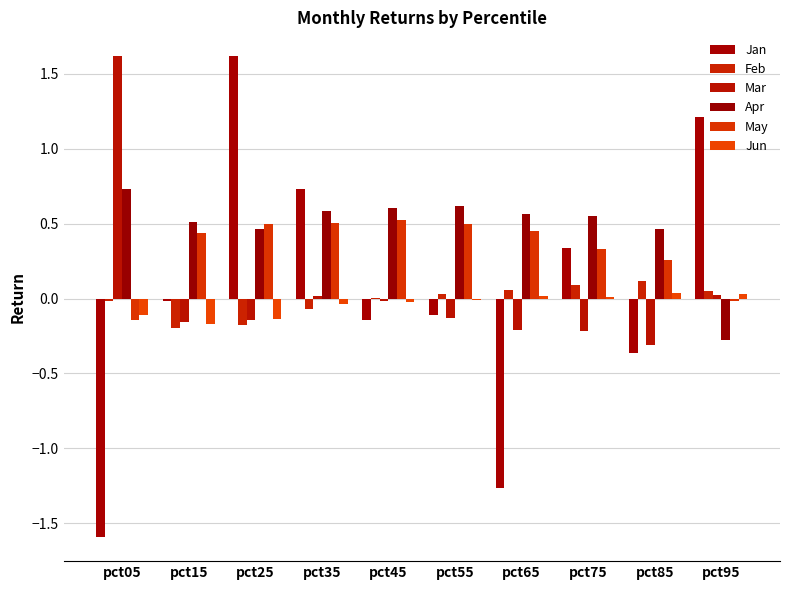

What is the minimum value shown in the chart?

-1.6